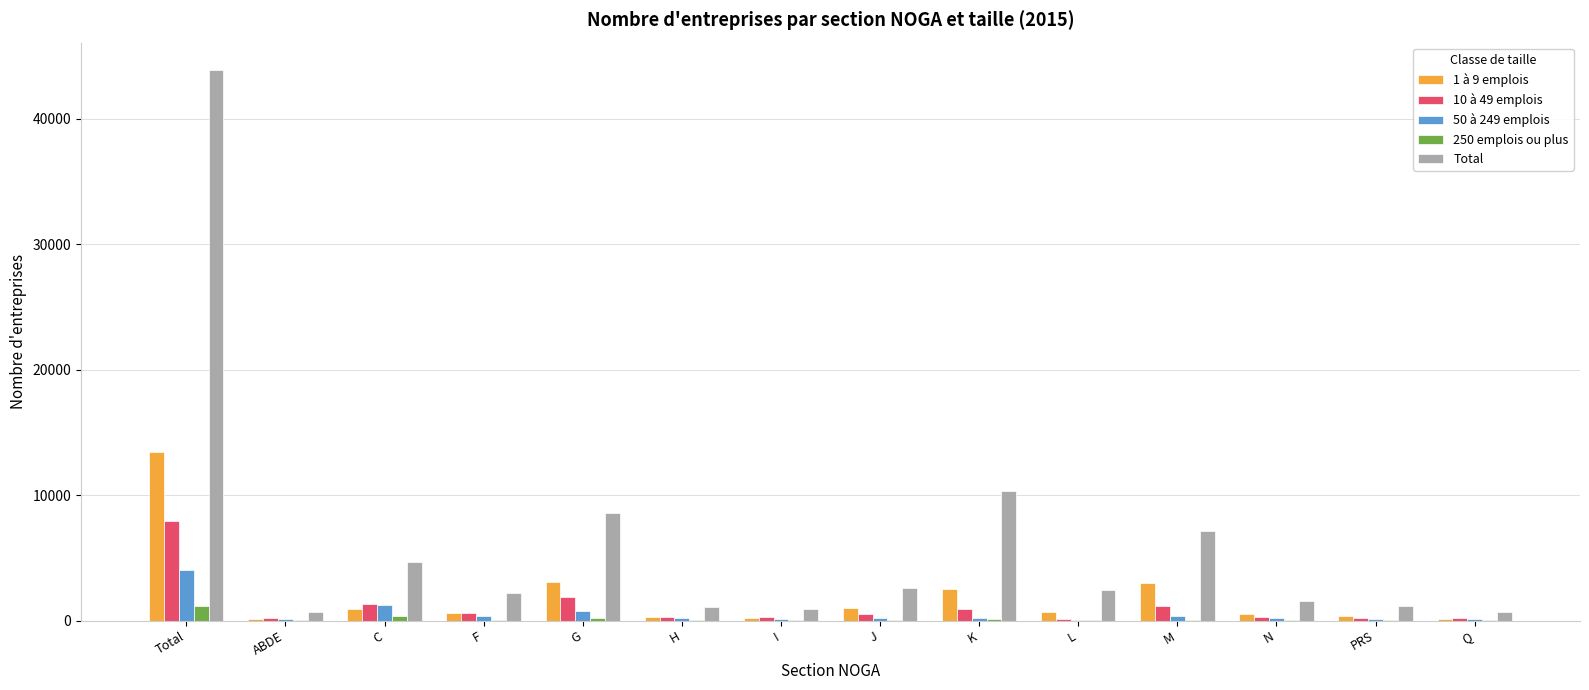

What is the total value across all series at Total?

70392